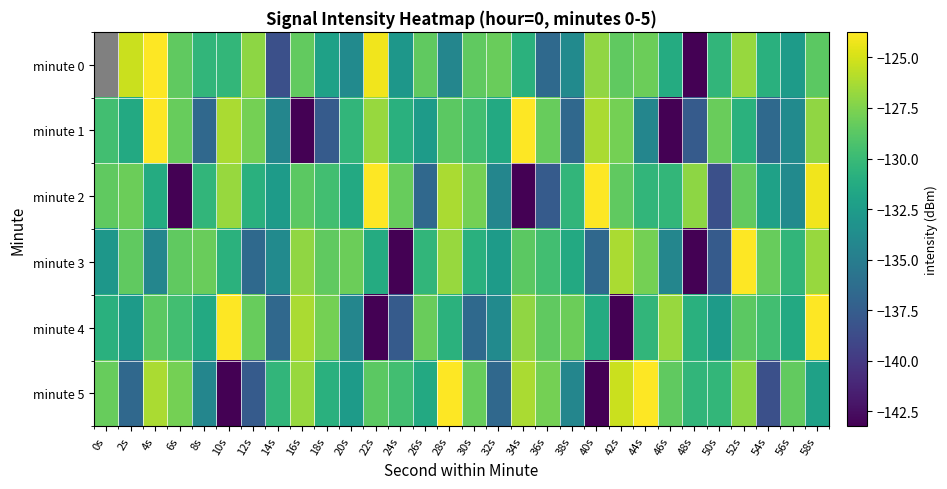

The minute 0 series shows -130.8 at 54s. True or false?

True